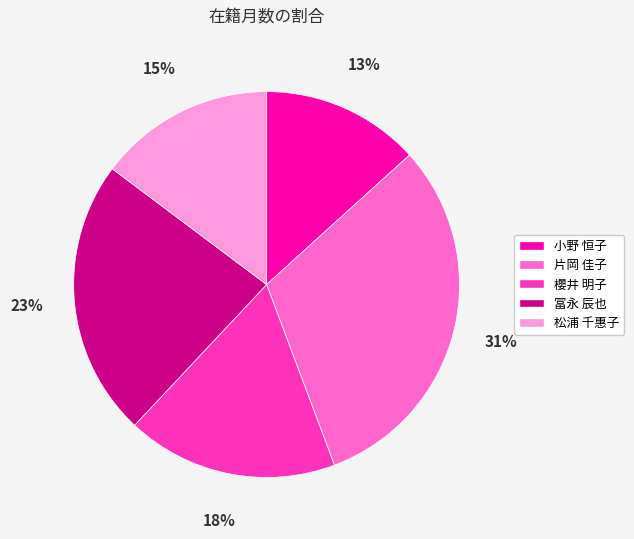

How many slices are in this pie chart?

5